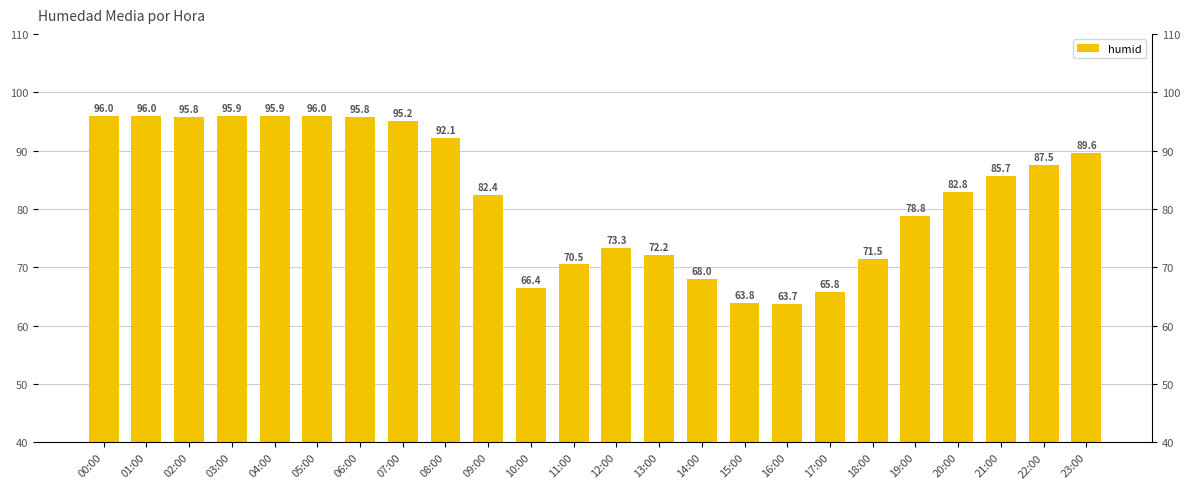

How many series are shown in this chart?

1